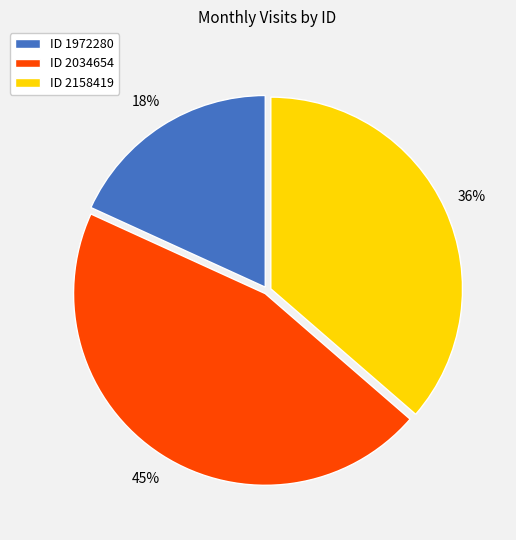

Is there a majority slice in this chart?

No